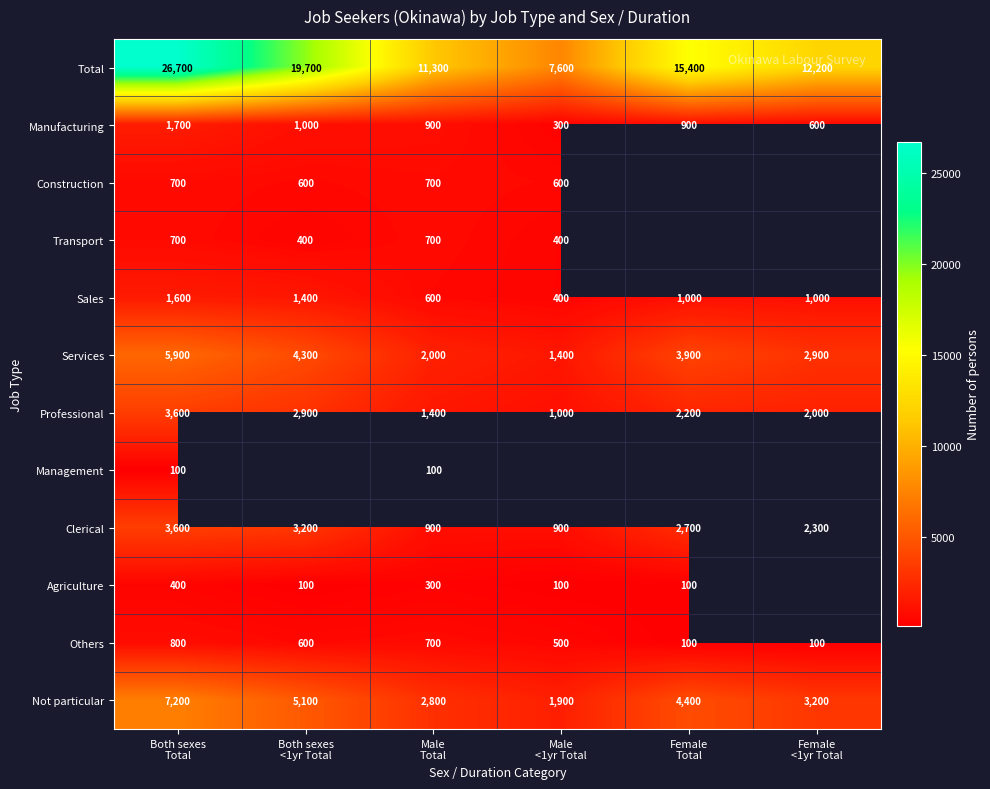

What is the maximum value for Services?

5900